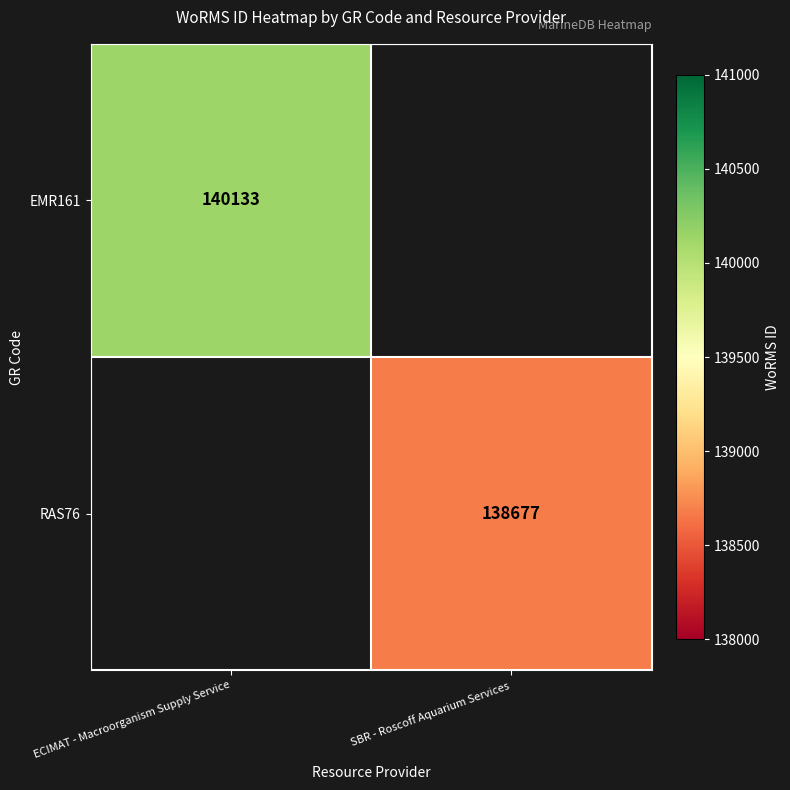

Which has a higher value, SBR - Roscoff Aquarium Services or ECIMAT - Macroorganism Supply Service?

ECIMAT - Macroorganism Supply Service